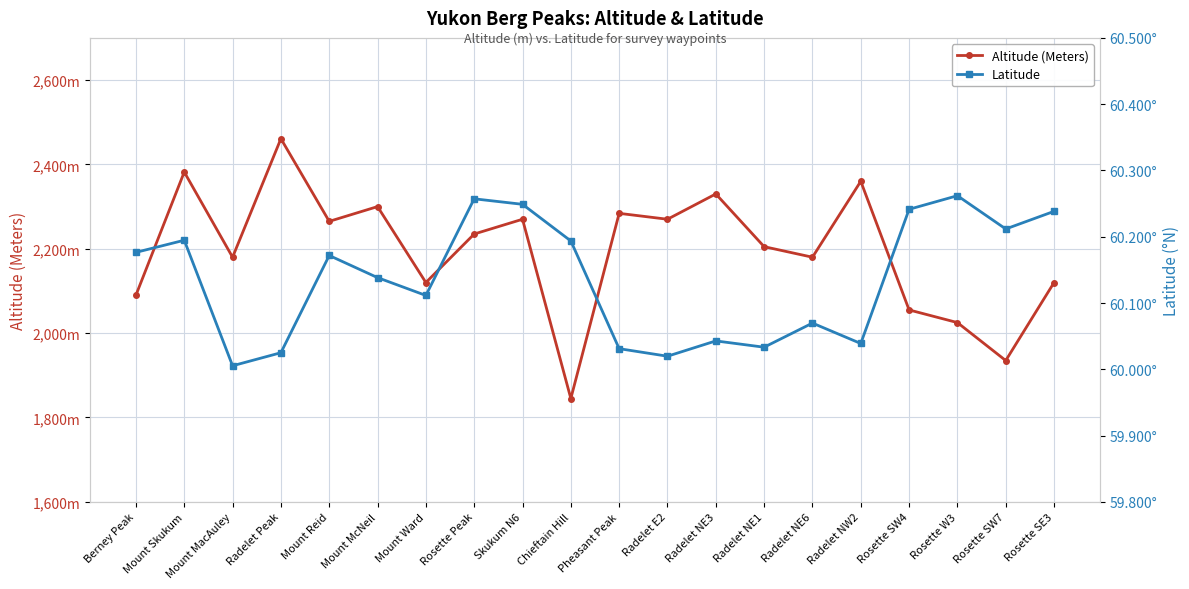

List the series in order of their peak value, lowest first.

Latitude, Altitude (Meters)